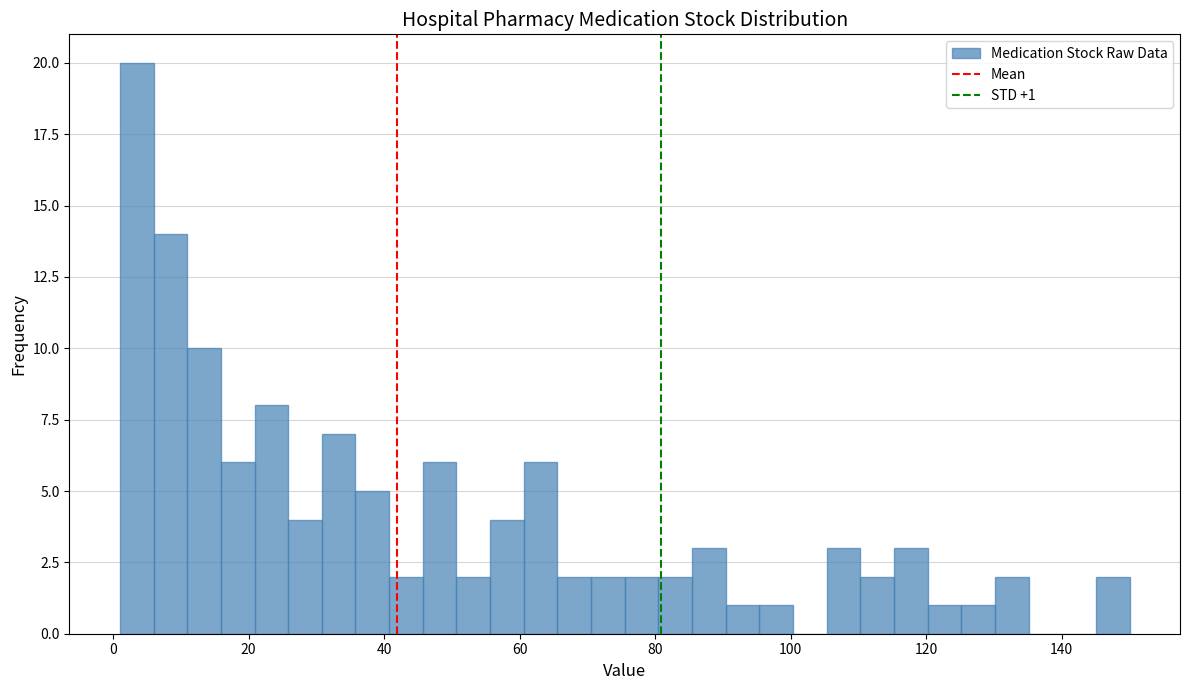

Read against the x-axis, roughly where is the centre of the tallest bar?

4